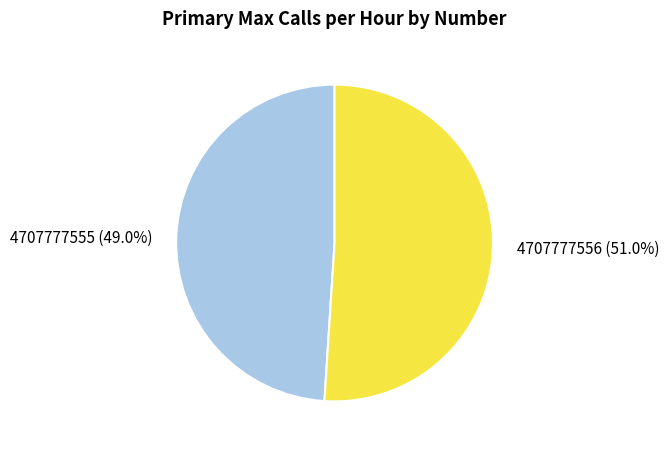

What is the ratio of the value at 4707777555 to the value at 4707777556?

1.0